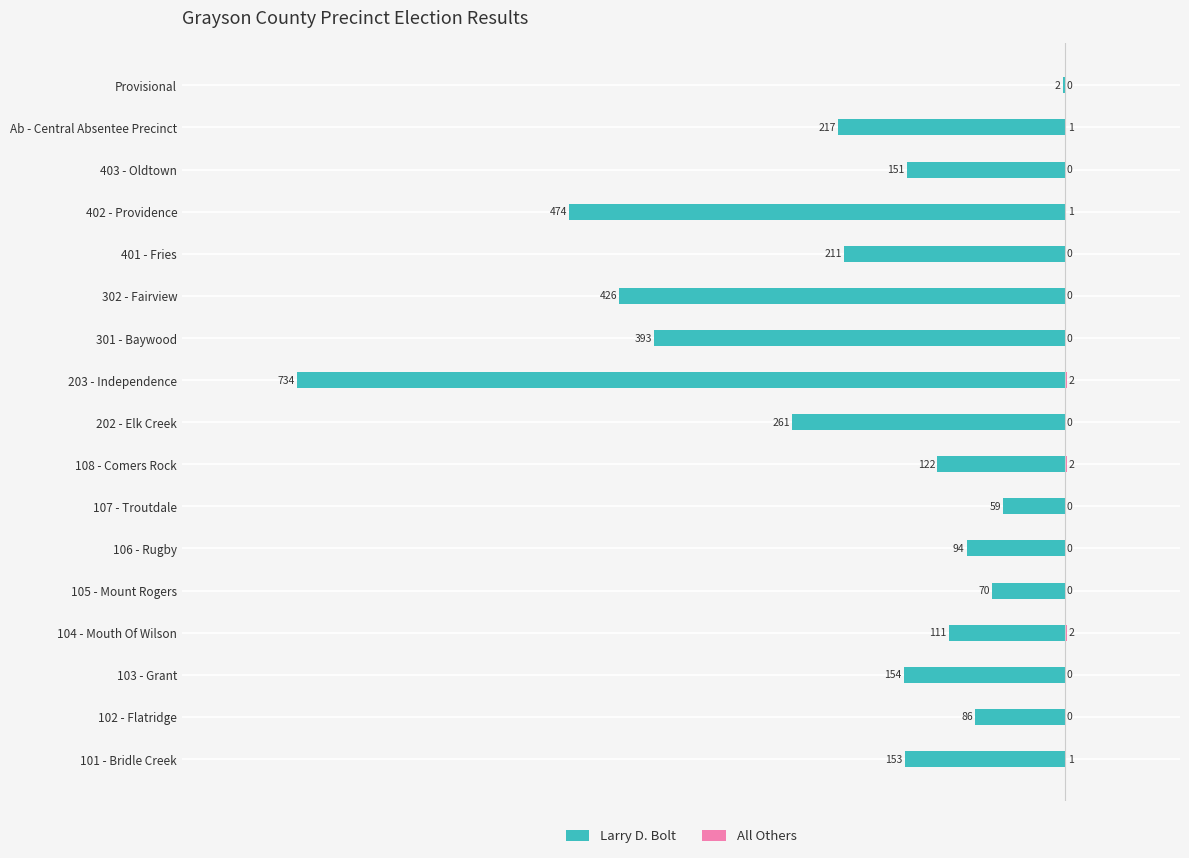

Which series changed the most between 302 - Fairview and 402 - Providence?

Larry D. Bolt